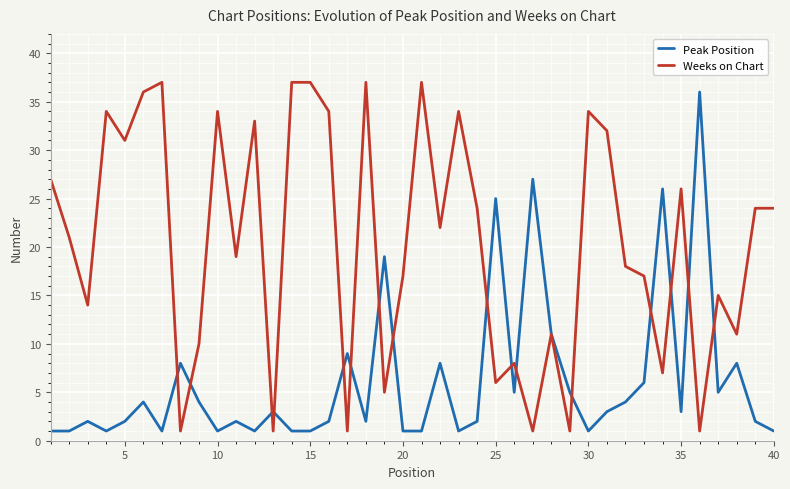

Reading right to left, list all the values displayed in this chart.

Peak Position: 1	2	8	5	36	3	26	6	4	3	1	5	11	27	5	25	2	1	8	1	1	19	2	9	2	1	1	3	1	2	1	4	8	1	4	2	1	2	1	1
Weeks on Chart: 24	24	11	15	1	26	7	17	18	32	34	1	11	1	8	6	24	34	22	37	17	5	37	1	34	37	37	1	33	19	34	10	1	37	36	31	34	14	21	27